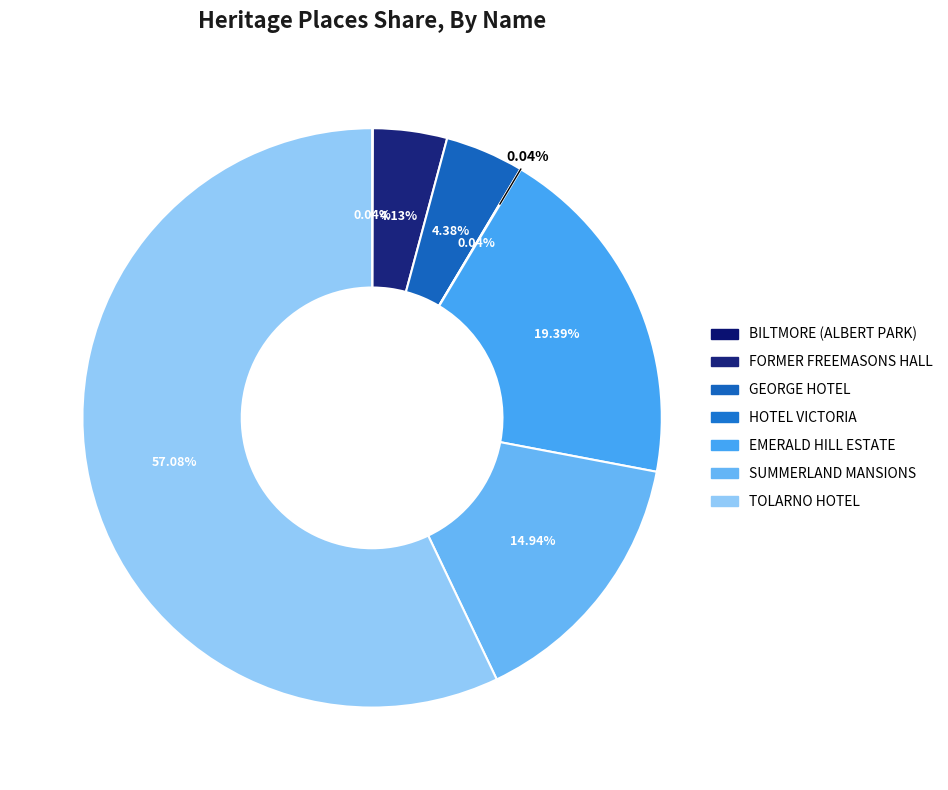

Which category has the smallest portion of the pie?

HOTEL VICTORIA